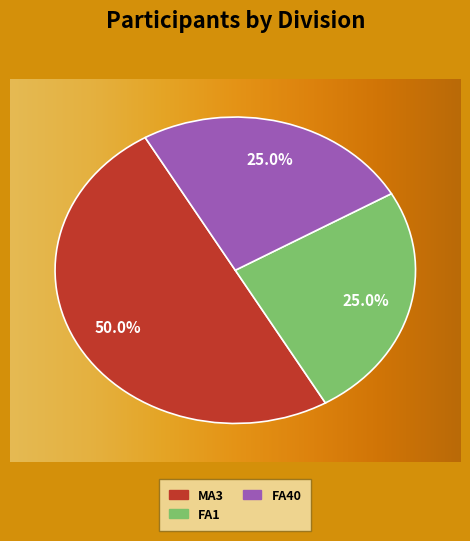

True or false: FA40 accounts for 25% of the total.

True